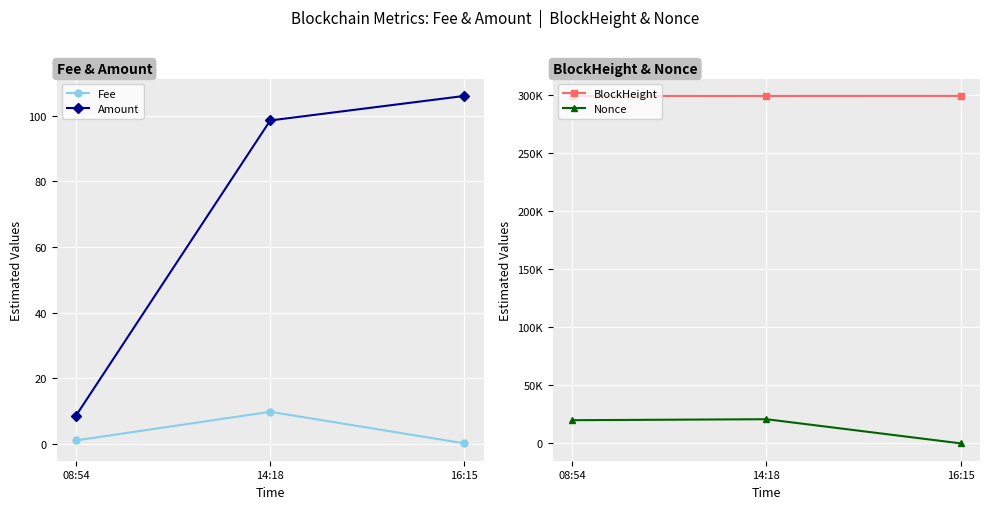

Is the value of BlockHeight at 08:54 greater than the value of Fee at 08:54?

Yes